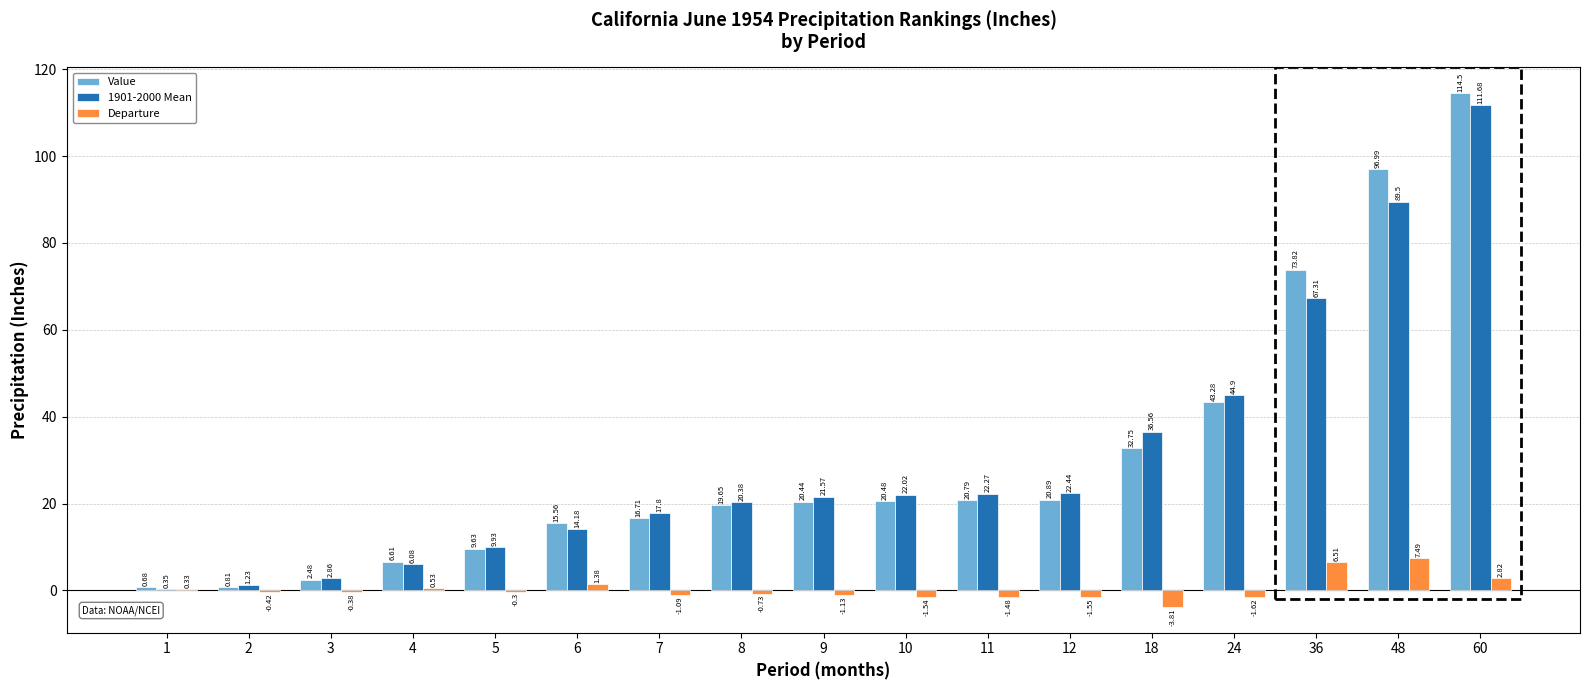

What is the maximum value for Departure?

7.5